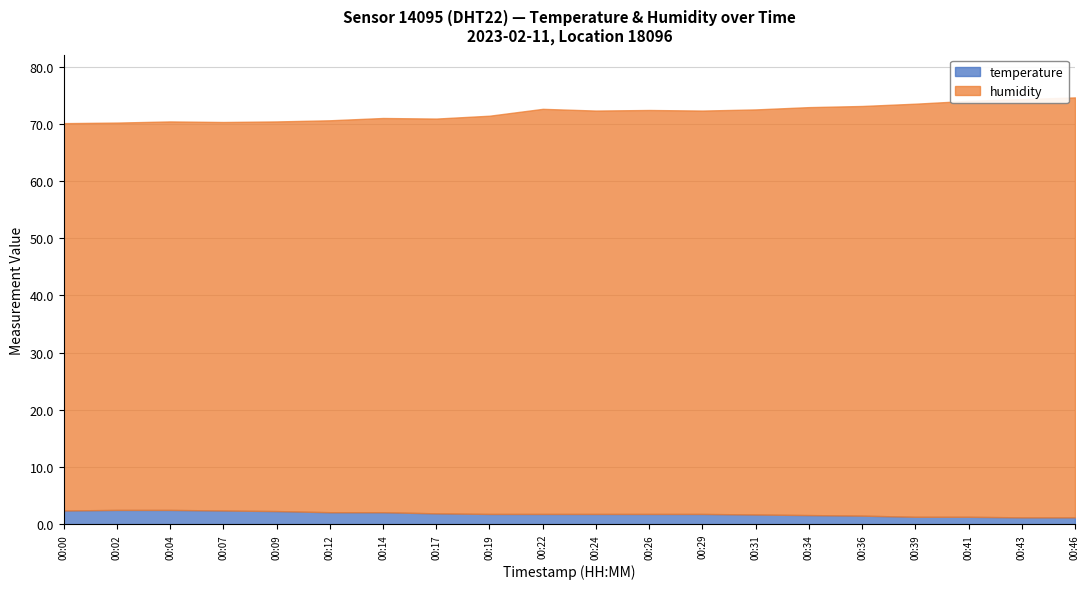

At 00:00, list the series in order from largest to smallest.

humidity, temperature